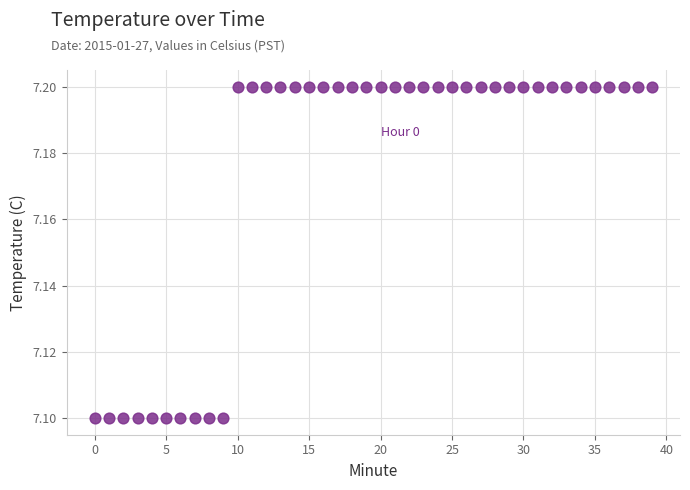

How many points are shown in the scatter plot?

40